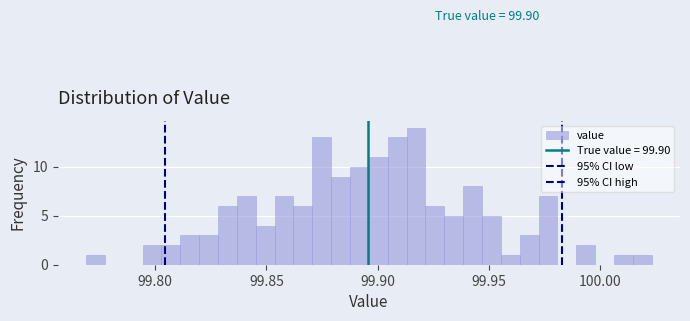

Read against the x-axis, roughly where is the centre of the tallest bar?

99.915